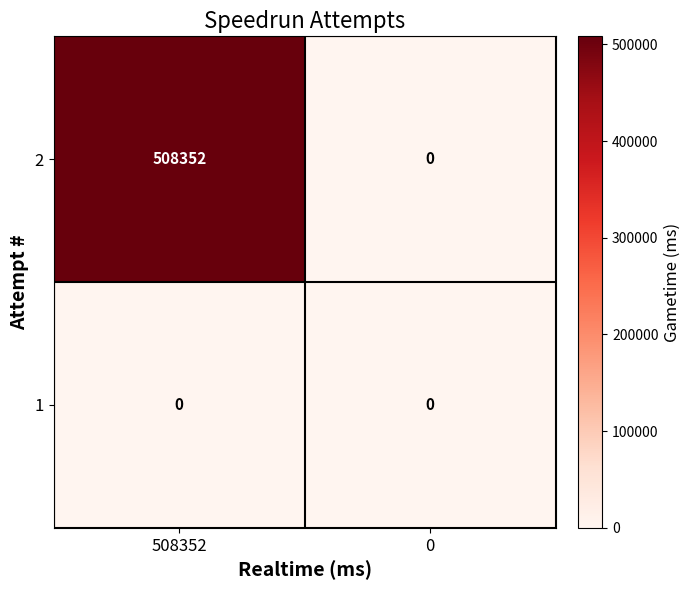

What is the difference between the highest and lowest values at 508352?

508352